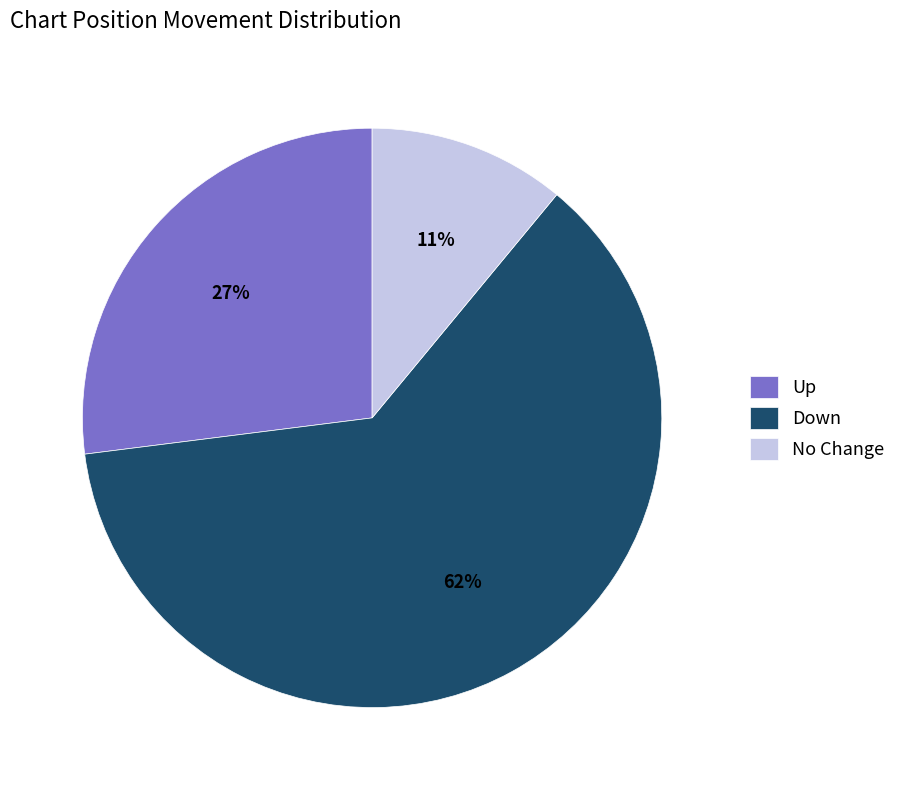

Does Down represent more than half of the total?

Yes